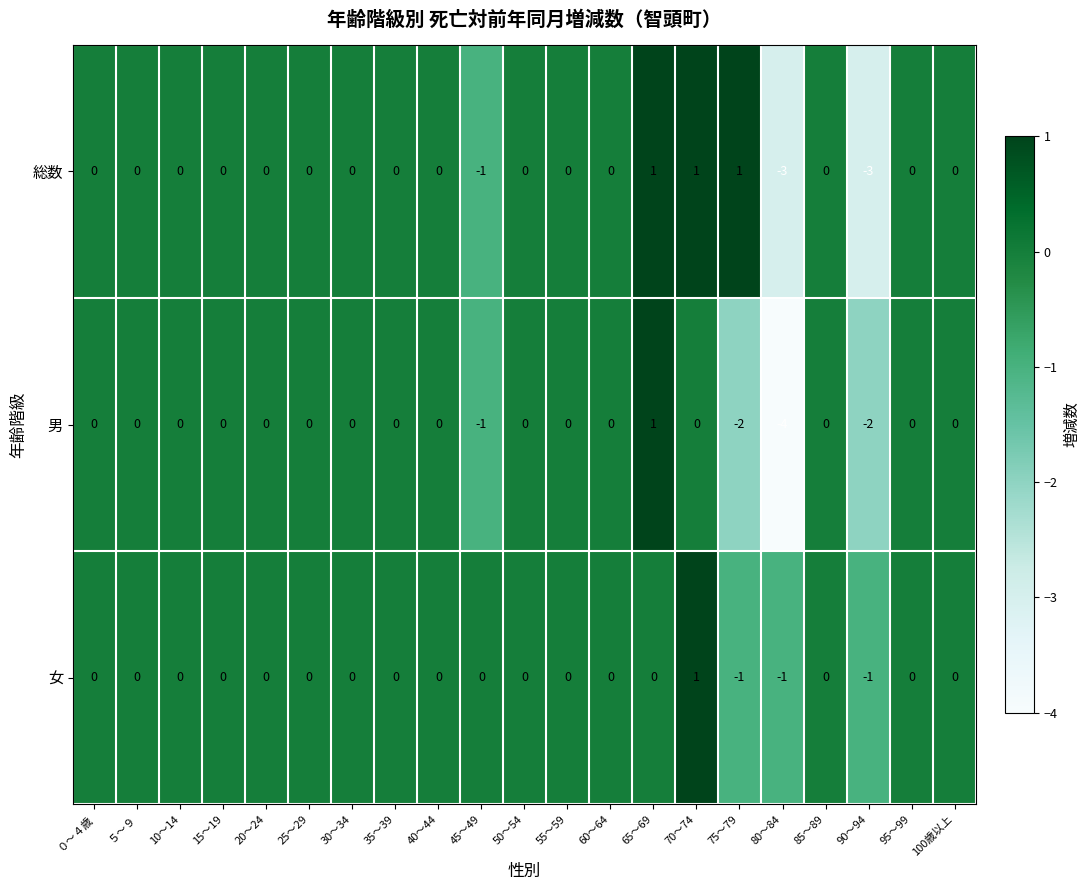

What is the difference between the highest and lowest values at 75～79?

3